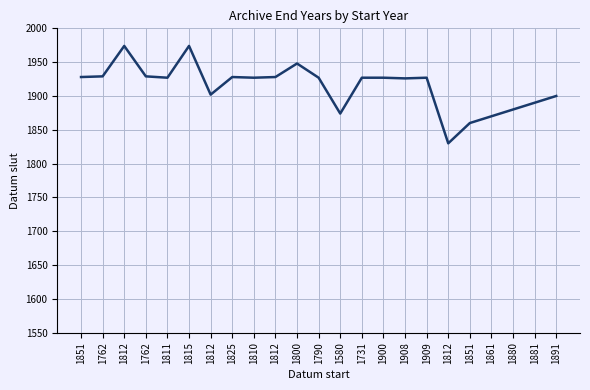

Rank the categories by value from highest to lowest.

1812, 1815, 1800, 1762, 1762, 1851, 1825, 1812, 1811, 1810, 1790, 1731, 1900, 1909, 1908, 1812, 1891, 1881, 1880, 1580, 1861, 1851, 1812